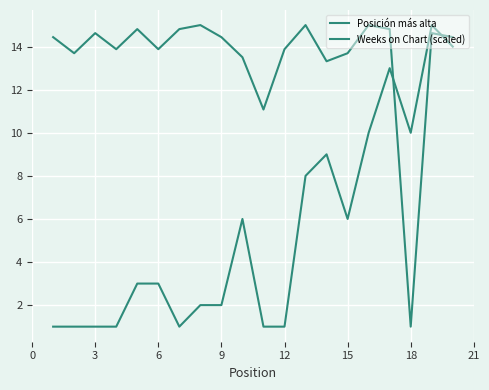

What is the maximum value for Weeks on Chart (scaled)?

15.0